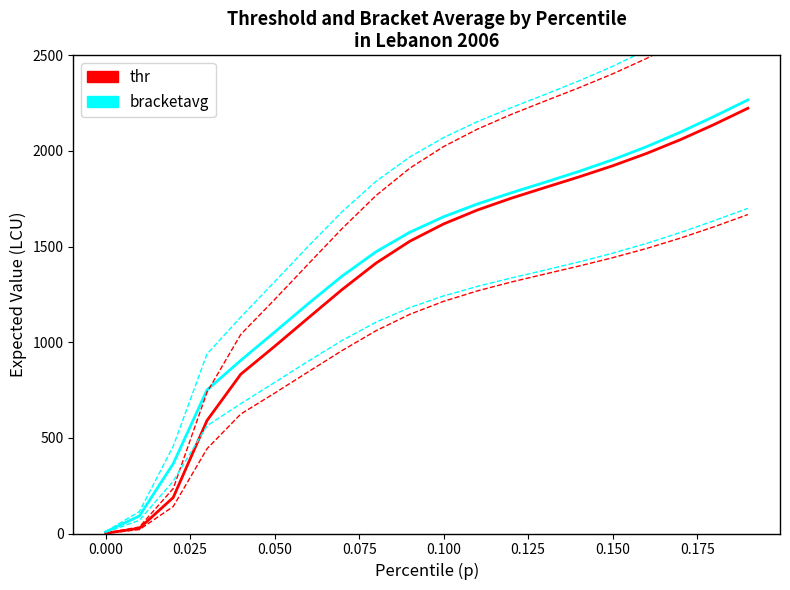

What is the minimum value for thr?

1.3